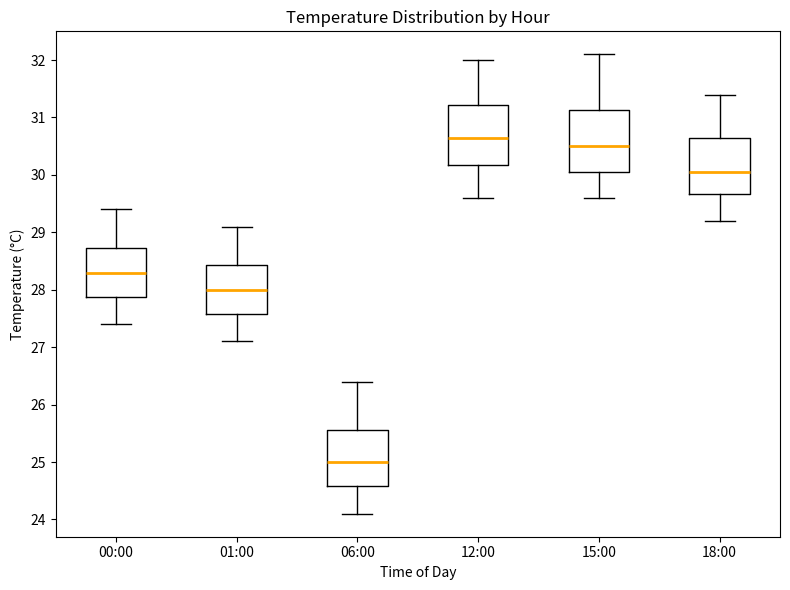

Reading left to right, transcribe this box plot: for each box, give where its median line is, the range the box spans, and where its two whiskers end, as read against the y-axis. The values are not printed on the chart, so give them approximately, as read against the axis.

00:00: median 28.3, box 27.9 to 28.7, whiskers 27.4 to 29.4
01:00: median 28.0, box 27.6 to 28.4, whiskers 27.1 to 29.1
06:00: median 25.0, box 24.6 to 25.6, whiskers 24.1 to 26.4
12:00: median 30.7, box 30.2 to 31.2, whiskers 29.6 to 32.0
15:00: median 30.5, box 30.1 to 31.1, whiskers 29.6 to 32.1
18:00: median 30.1, box 29.7 to 30.7, whiskers 29.2 to 31.4